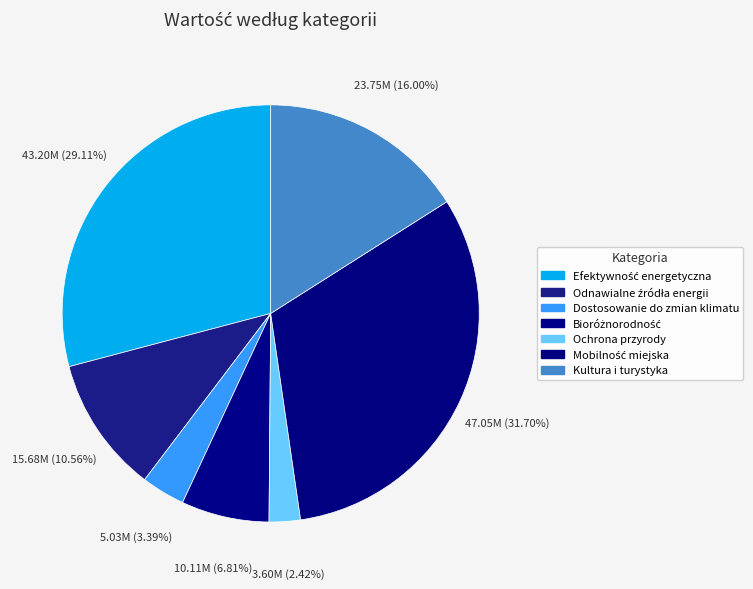

Approximately how many times larger is the value at Ochrona przyrody compared to Dostosowanie do zmian klimatu?

0.7